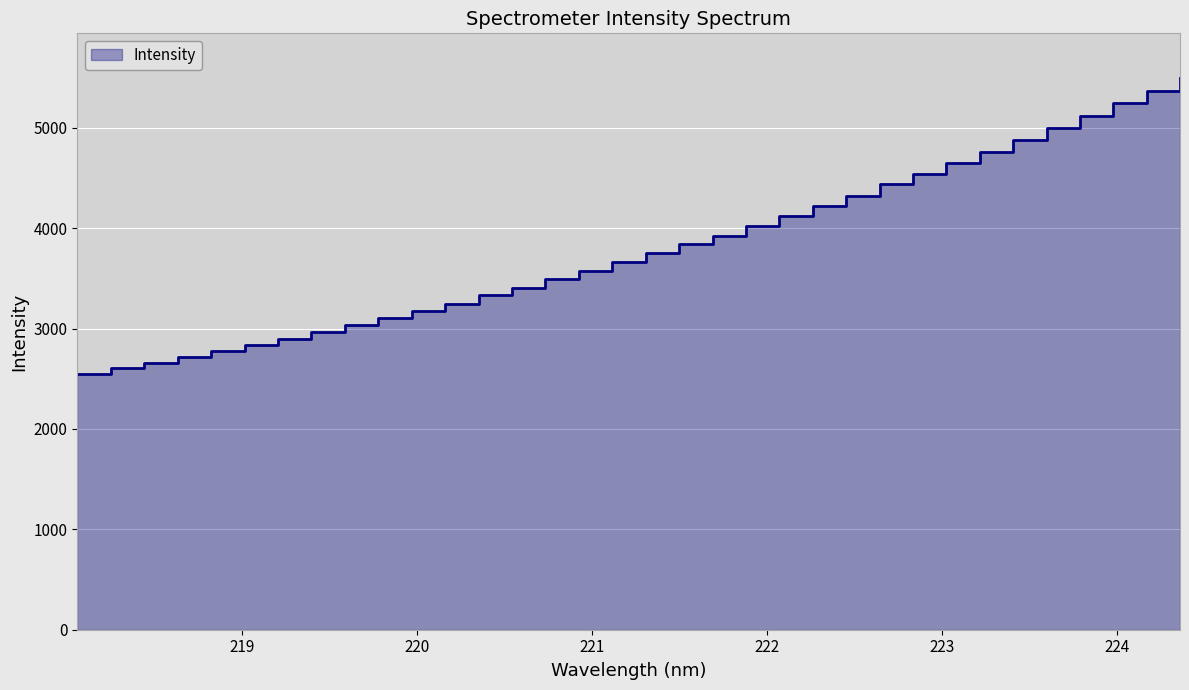

What is the label of the 27th point from the left?

223.0264